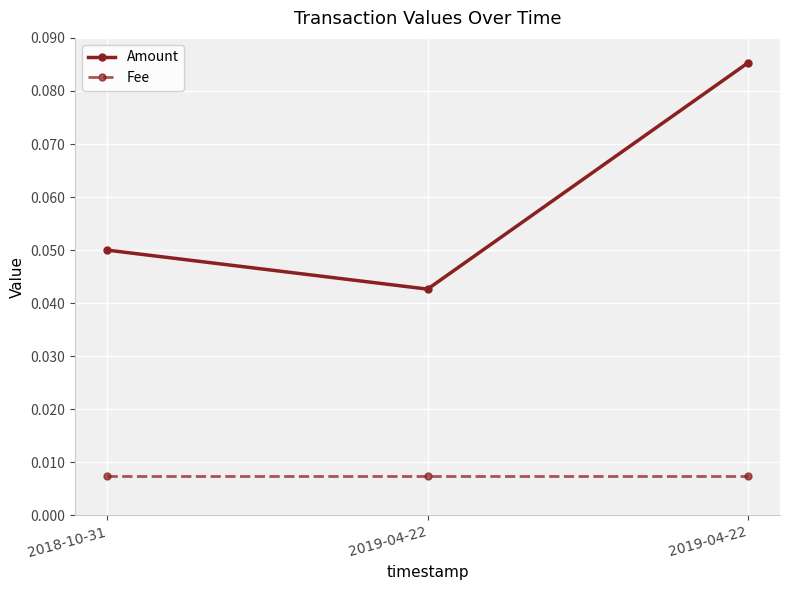

At which category is the sum across all series the highest?

2019-04-22